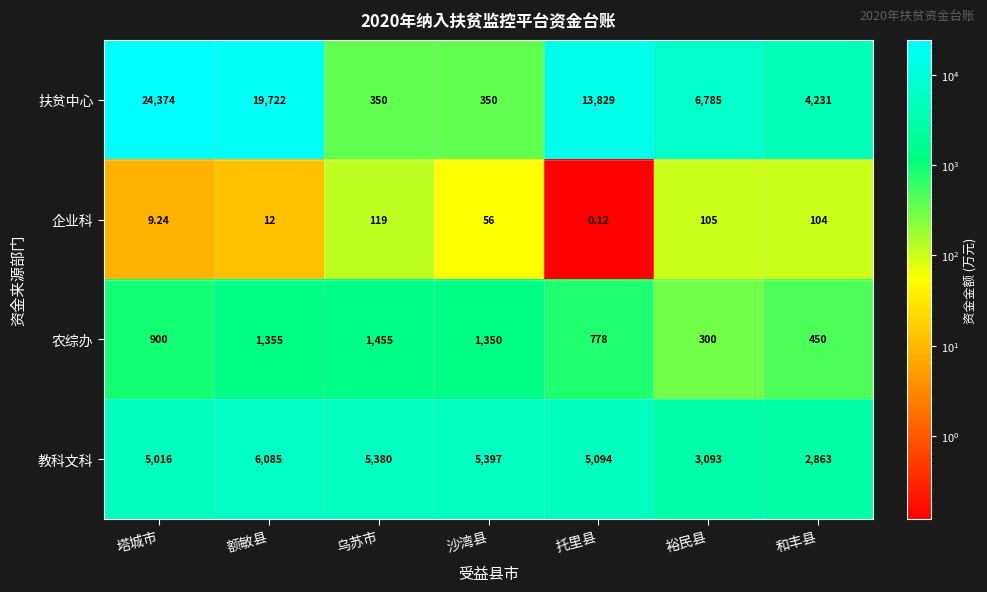

At which category is the sum across all series the highest?

塔城市